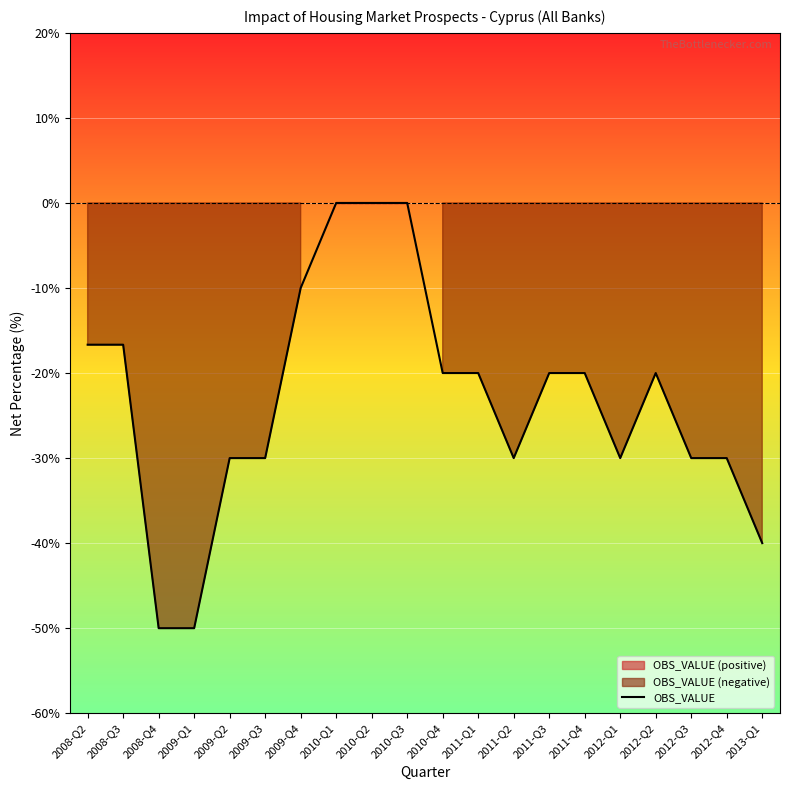

Between 2010-Q2 and 2011-Q3, which is larger?

2010-Q2